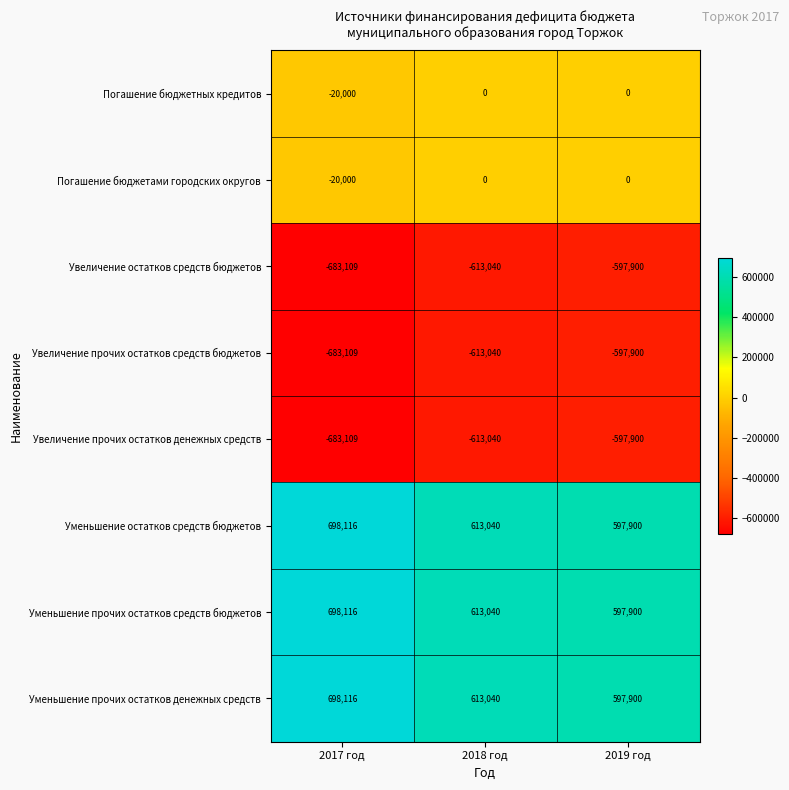

At which category does the chart reach its peak across all series?

2017 год